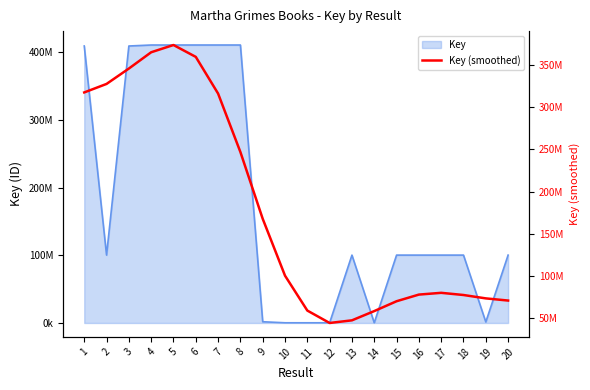

What is the minimum value shown in the chart?

44041642.7